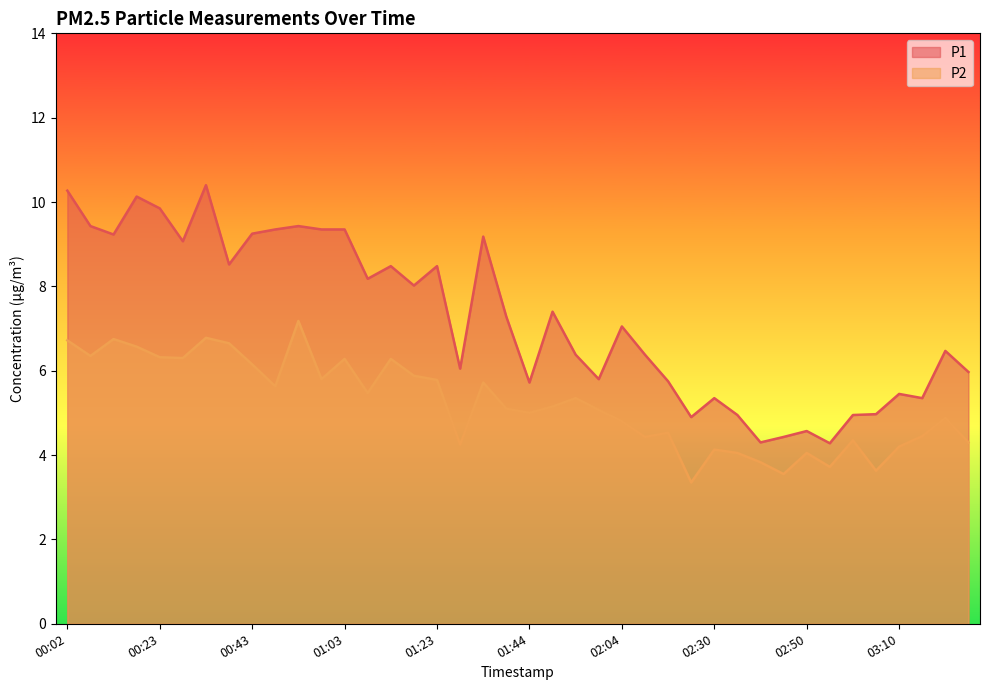

At which label does P2 reach its peak?

00:53